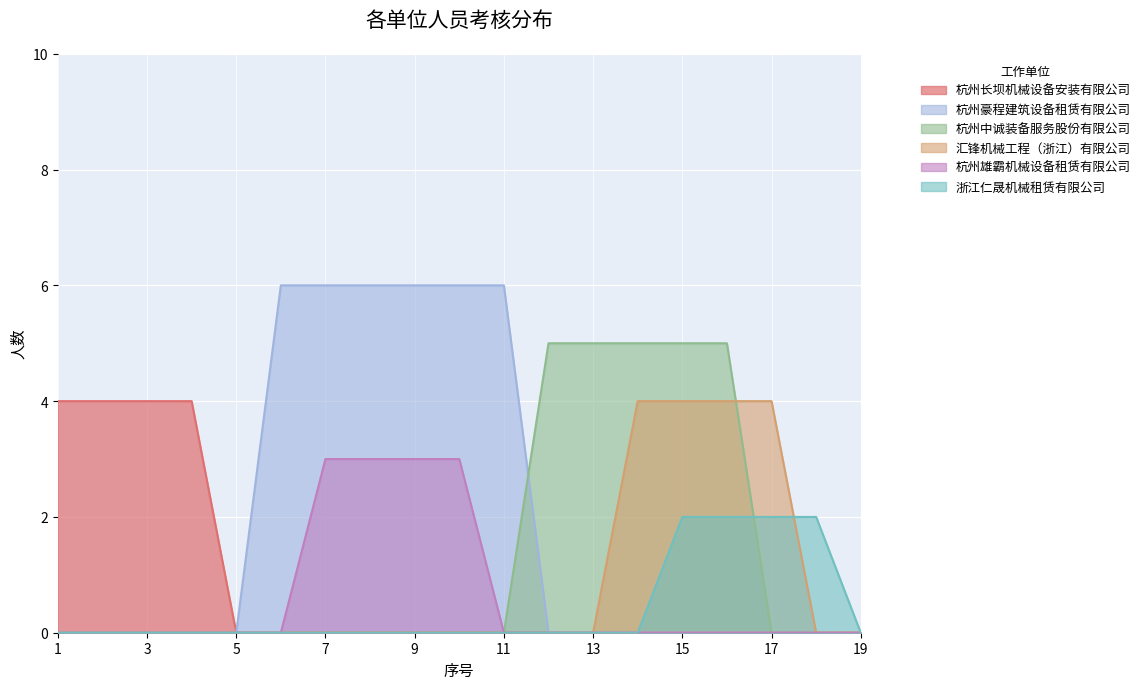

Reading left to right, what are all the values shown in this chart?

杭州长坝机械设备安装有限公司: 1=4	2=4	3=4	4=4	5=0	6=0	7=0	8=0	9=0	10=0	11=0	12=0	13=0	14=0	15=0	16=0	17=0	18=0	19=0
杭州豪程建筑设备租赁有限公司: 1=0	2=0	3=0	4=0	5=0	6=6	7=6	8=6	9=6	10=6	11=6	12=0	13=0	14=0	15=0	16=0	17=0	18=0	19=0
杭州中诚装备服务股份有限公司: 1=0	2=0	3=0	4=0	5=0	6=0	7=0	8=0	9=0	10=0	11=0	12=5	13=5	14=5	15=5	16=5	17=0	18=0	19=0
汇锋机械工程（浙江）有限公司: 1=0	2=0	3=0	4=0	5=0	6=0	7=0	8=0	9=0	10=0	11=0	12=0	13=0	14=4	15=4	16=4	17=4	18=0	19=0
杭州雄霸机械设备租赁有限公司: 1=0	2=0	3=0	4=0	5=0	6=0	7=3	8=3	9=3	10=3	11=0	12=0	13=0	14=0	15=0	16=0	17=0	18=0	19=0
浙江仁晟机械租赁有限公司: 1=0	2=0	3=0	4=0	5=0	6=0	7=0	8=0	9=0	10=0	11=0	12=0	13=0	14=0	15=2	16=2	17=2	18=2	19=0